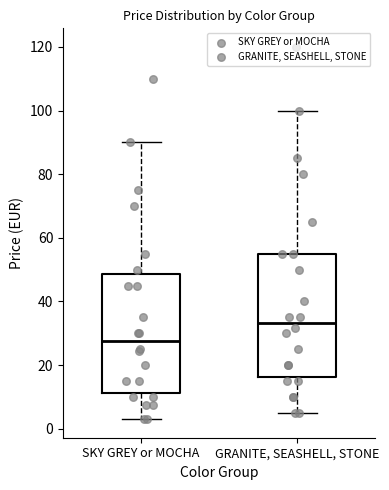

Reading left to right, read every box against the y-axis: the position of its median line, the range the box covers, and the ends of its whiskers. The values are not printed on the chart, so give them approximately, as read against the axis.

SKY GREY or MOCHA: median 28, box 12 to 48, whiskers 4 to 90
GRANITE, SEASHELL, STONE: median 34, box 16 to 56, whiskers 6 to 100